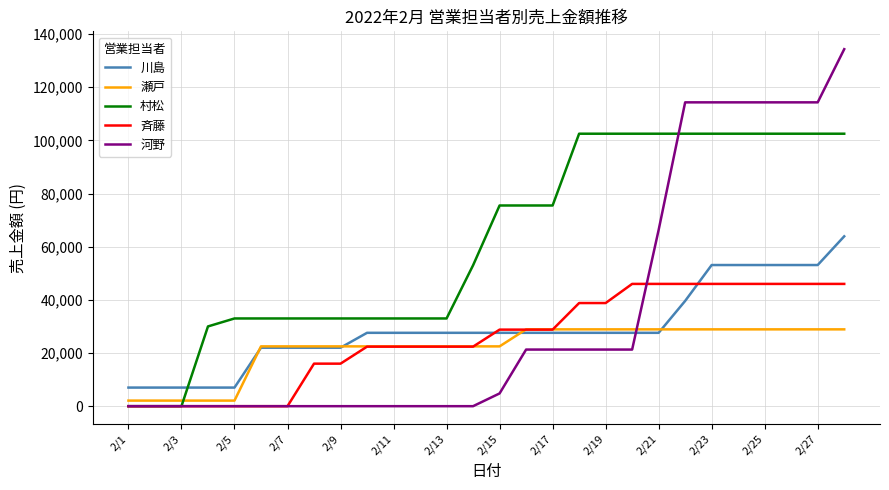

Which series has the largest total across all categories?

村松